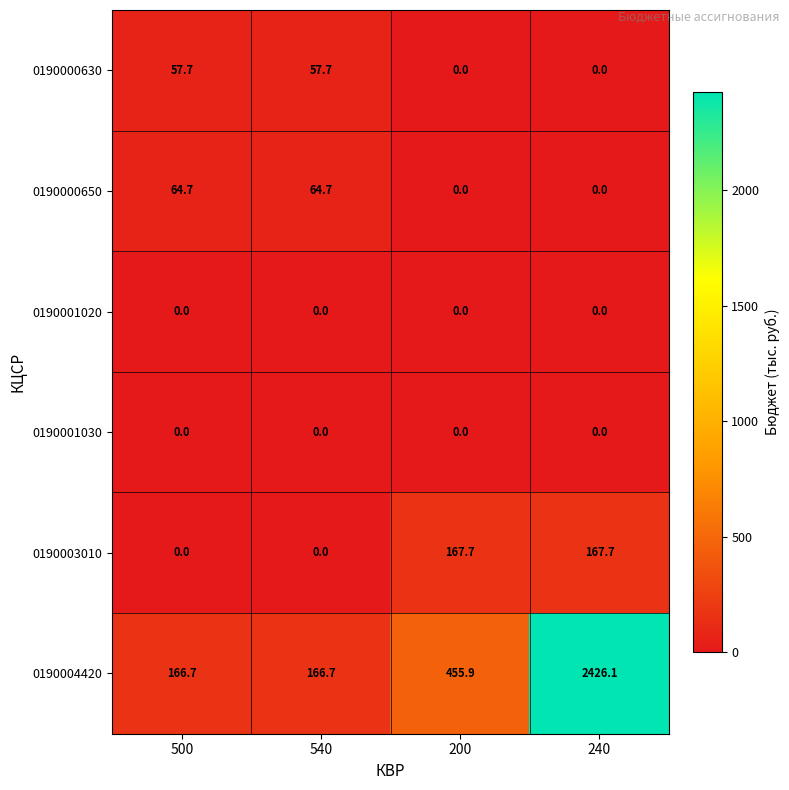

What is the sum of all 0190000630 values?

115.4